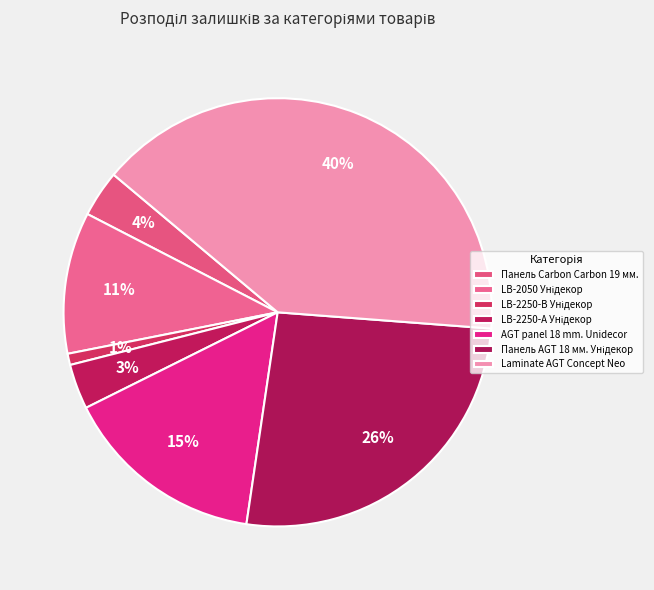

Rank the categories by value from highest to lowest.

Laminate AGT Concept Neo, Панель AGT 18 мм. Унідекор, AGT panel 18 mm. Unidecor, LB-2050 Унідекор, Панель Carbon Carbon 19 мм., LB-2250-А Унідекор, LB-2250-В Унідекор